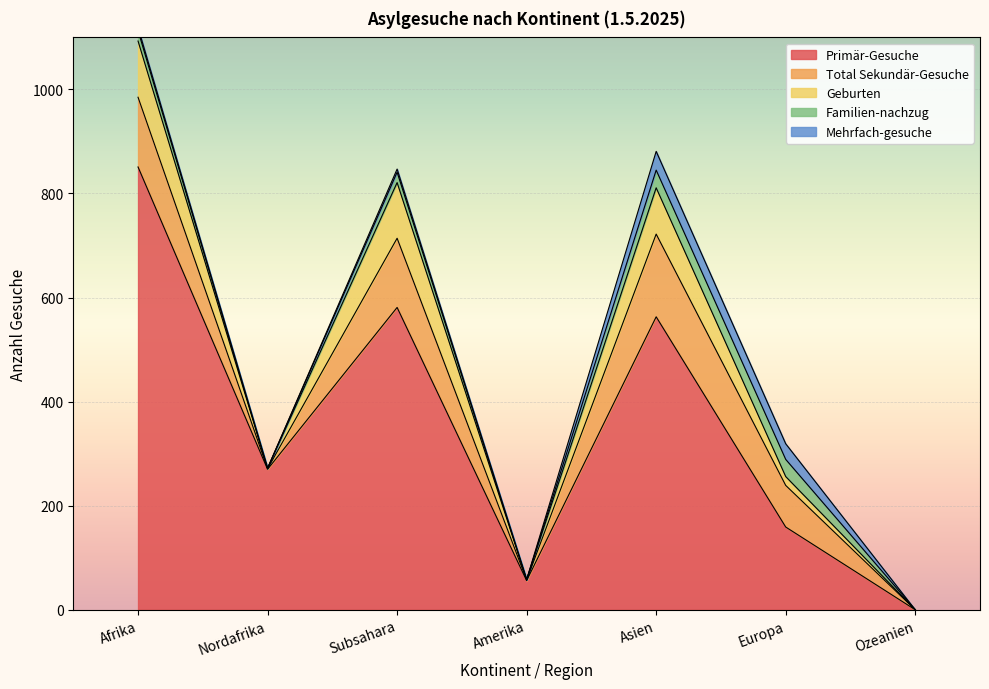

What are all the series names shown in the legend?

Primär-Gesuche, Total Sekundär-Gesuche, Geburten, Familien-nachzug, Mehrfach-gesuche